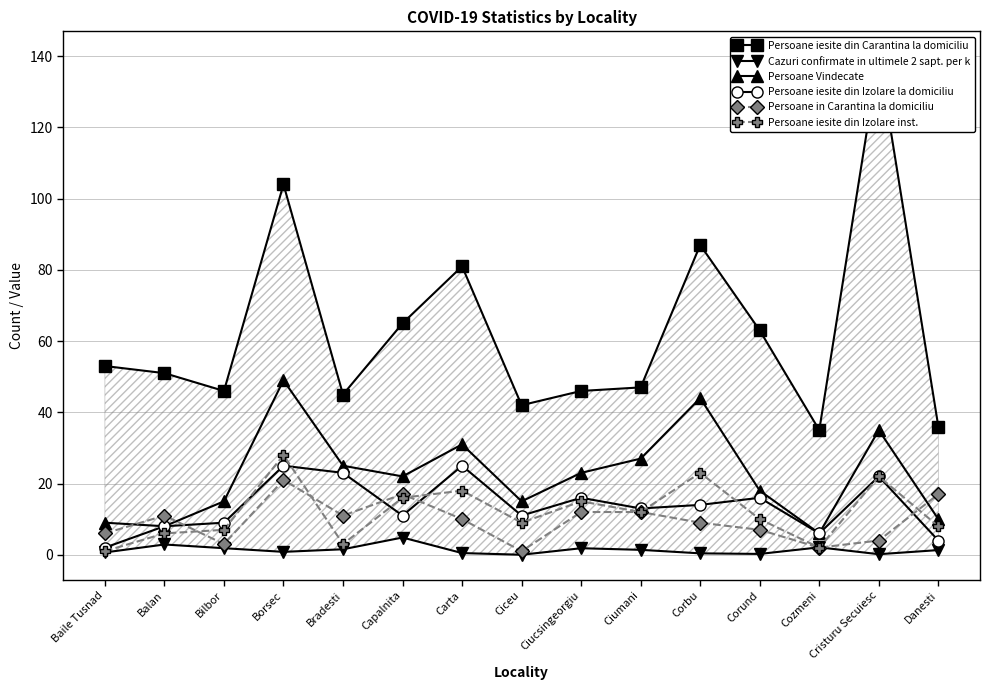

Reading right to left, extract all data points from this chart.

Persoane iesite din Carantina la domiciliu: Danesti=36.0	Cristuru Secuiesc=140.0	Cozmeni=35.0	Corund=63.0	Corbu=87.0	Ciumani=47.0	Ciucsingeorgiu=46.0	Ciceu=42.0	Carta=81.0	Capalnita=65.0	Bradesti=45.0	Borsec=104.0	Bilbor=46.0	Balan=51.0	Baile Tusnad=53.0
Cazuri confirmate in ultimele 2 sapt. per k: Danesti=1.3	Cristuru Secuiesc=0.1	Cozmeni=2.1	Corund=0.2	Corbu=0.4	Ciumani=1.4	Ciucsingeorgiu=1.8	Ciceu=0.0	Carta=0.5	Capalnita=4.8	Bradesti=1.5	Borsec=0.8	Bilbor=1.8	Balan=2.9	Baile Tusnad=0.7
Persoane Vindecate: Danesti=10.0	Cristuru Secuiesc=35.0	Cozmeni=6.0	Corund=18.0	Corbu=44.0	Ciumani=27.0	Ciucsingeorgiu=23.0	Ciceu=15.0	Carta=31.0	Capalnita=22.0	Bradesti=25.0	Borsec=49.0	Bilbor=15.0	Balan=8.0	Baile Tusnad=9.0
Persoane iesite din Izolare la domiciliu: Danesti=4.0	Cristuru Secuiesc=22.0	Cozmeni=6.0	Corund=16.0	Corbu=14.0	Ciumani=13.0	Ciucsingeorgiu=16.0	Ciceu=11.0	Carta=25.0	Capalnita=11.0	Bradesti=23.0	Borsec=25.0	Bilbor=9.0	Balan=8.0	Baile Tusnad=2.0
Persoane in Carantina la domiciliu: Danesti=17.0	Cristuru Secuiesc=4.0	Cozmeni=2.0	Corund=7.0	Corbu=9.0	Ciumani=12.0	Ciucsingeorgiu=12.0	Ciceu=1.0	Carta=10.0	Capalnita=17.0	Bradesti=11.0	Borsec=21.0	Bilbor=3.0	Balan=11.0	Baile Tusnad=6.0
Persoane iesite din Izolare inst.: Danesti=8.0	Cristuru Secuiesc=22.0	Cozmeni=2.0	Corund=10.0	Corbu=23.0	Ciumani=12.0	Ciucsingeorgiu=15.0	Ciceu=9.0	Carta=18.0	Capalnita=16.0	Bradesti=3.0	Borsec=28.0	Bilbor=7.0	Balan=6.0	Baile Tusnad=1.0